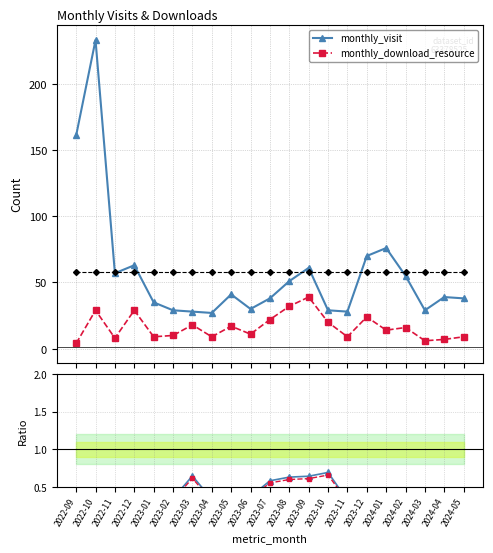

True or false: monthly_download_resource and monthly_visit ratio intersect in this chart.

False